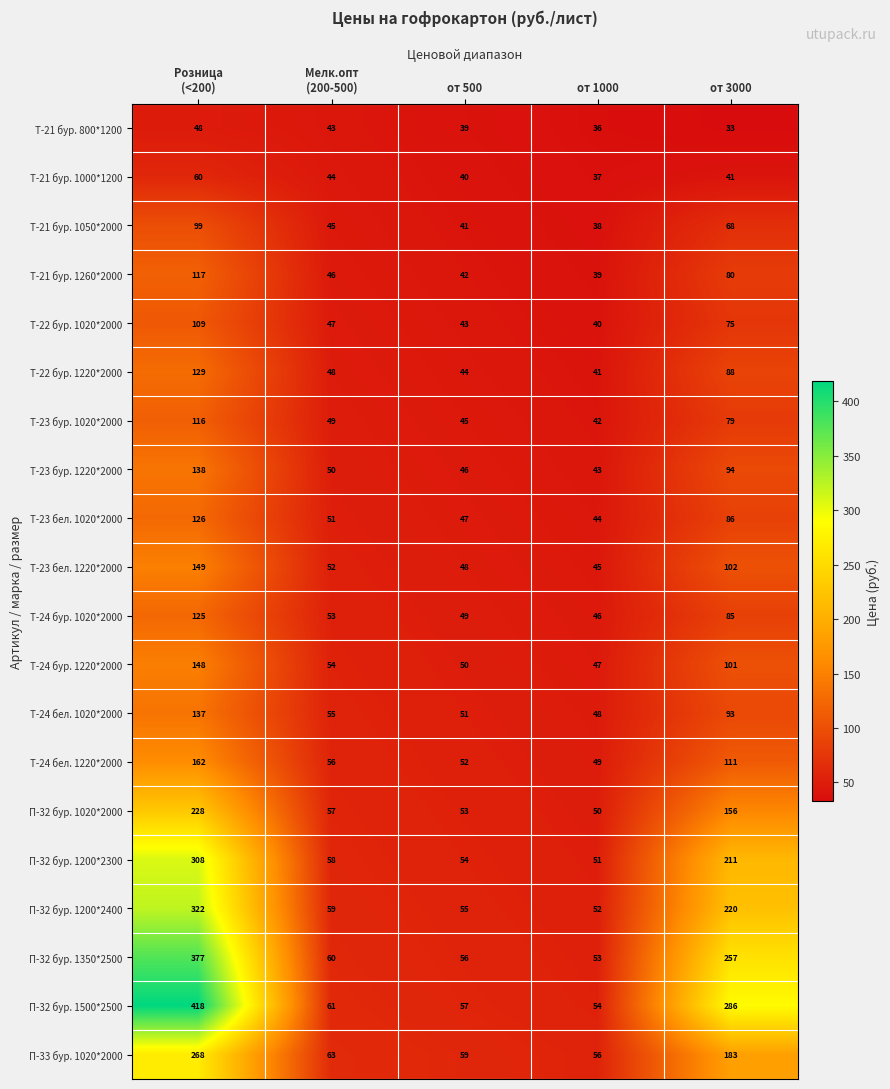

What is the difference between the Т-22 бур. 1220*2000 values at от 500 and от 1000?

3